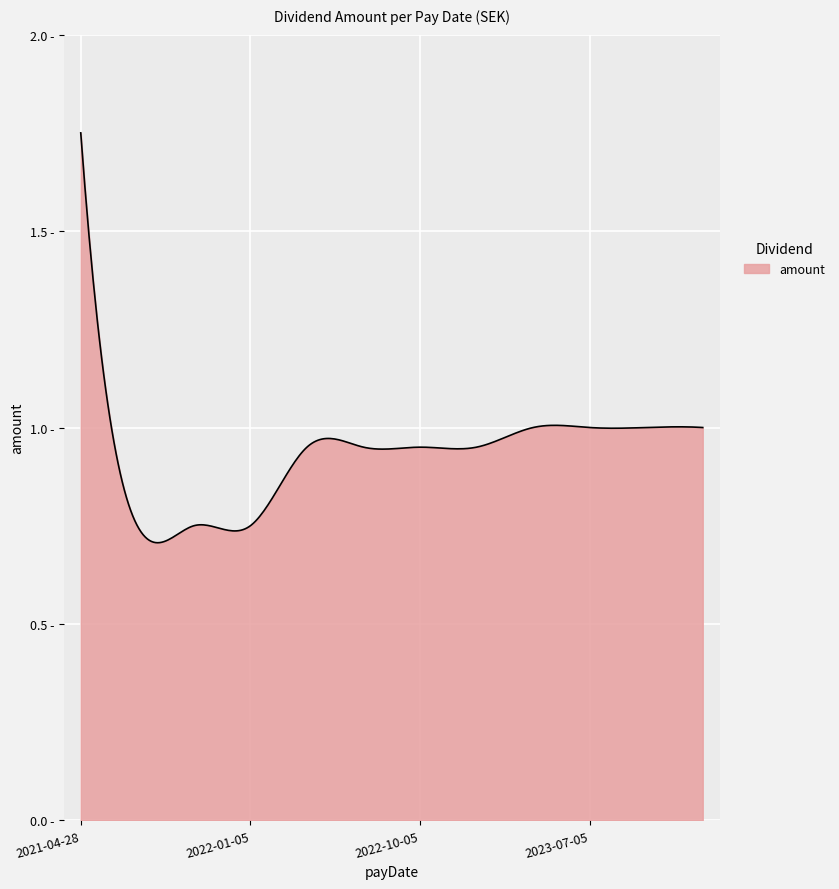

Does the chart display data point markers on the line(s)?

No